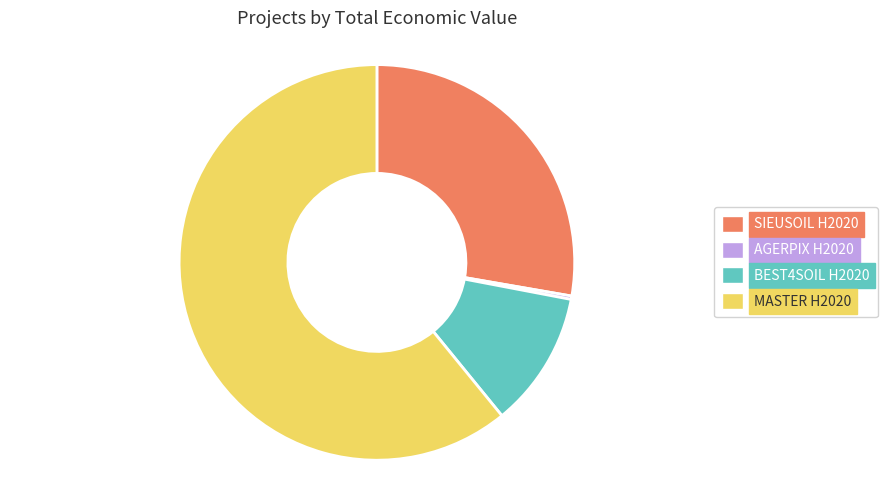

Does BEST4SOIL H2020 represent more than half of the total?

No